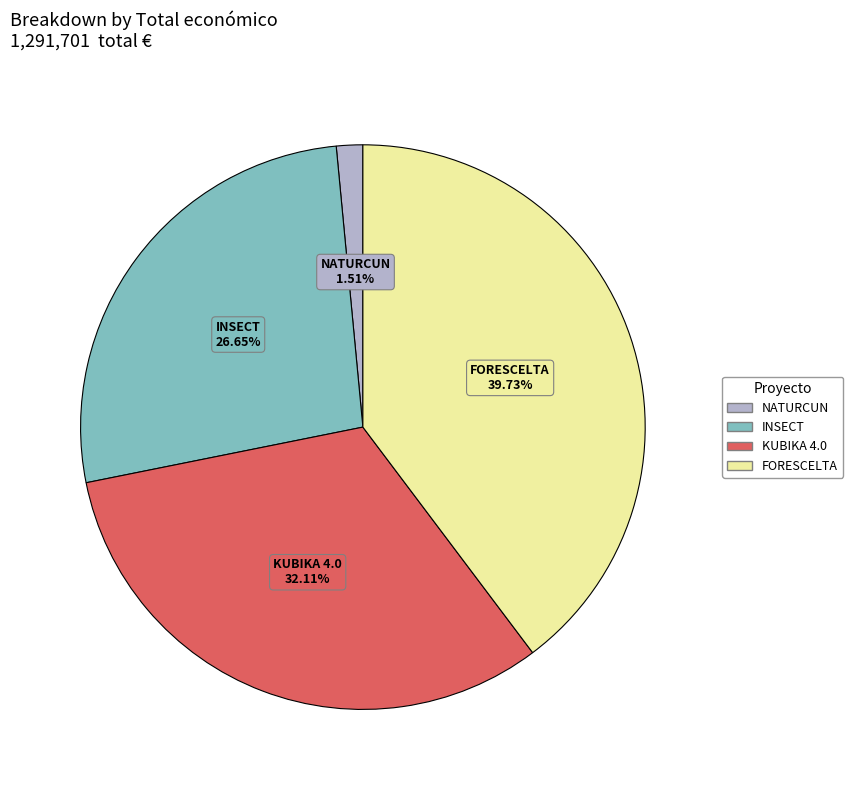

How many slices are in this pie chart?

4